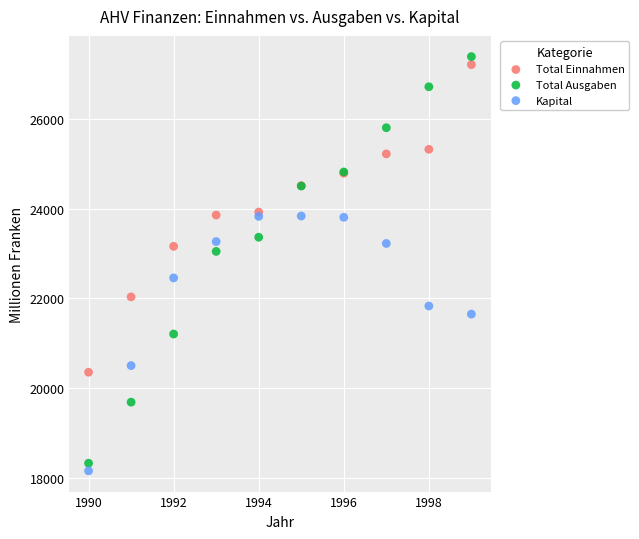

Which series has the largest Y range (max minus min)?

Total Ausgaben